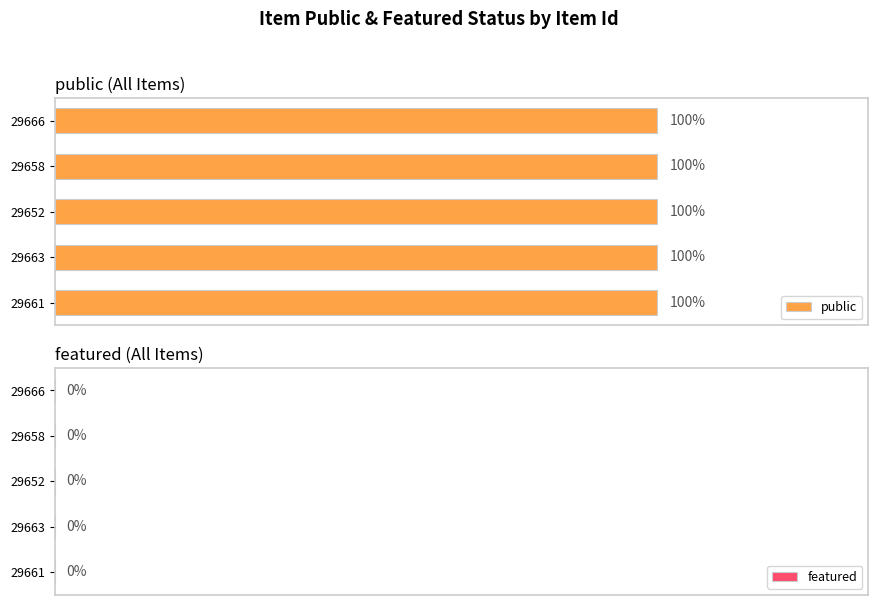

What are all the series names shown in the legend?

public, featured